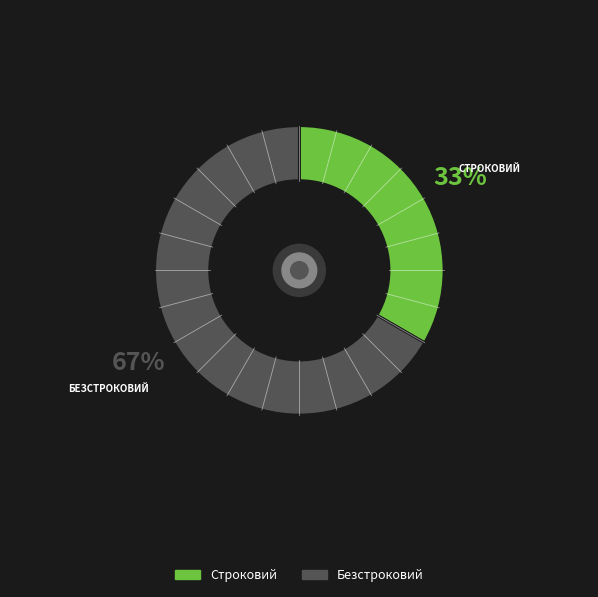

Is the sum of Безстроковий and Строковий greater than half?

Yes